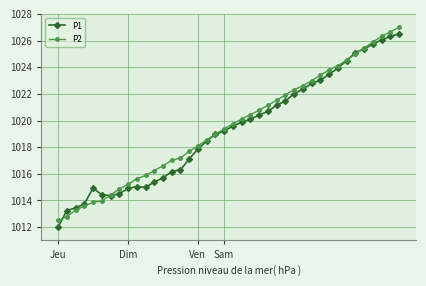

What is the value of the P1 point at the 23rd from the left?

1020.1